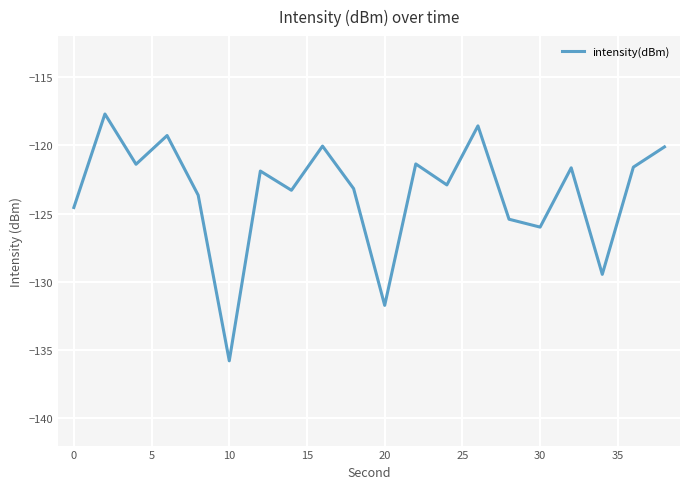

What is the difference between the maximum and minimum values?

18.1